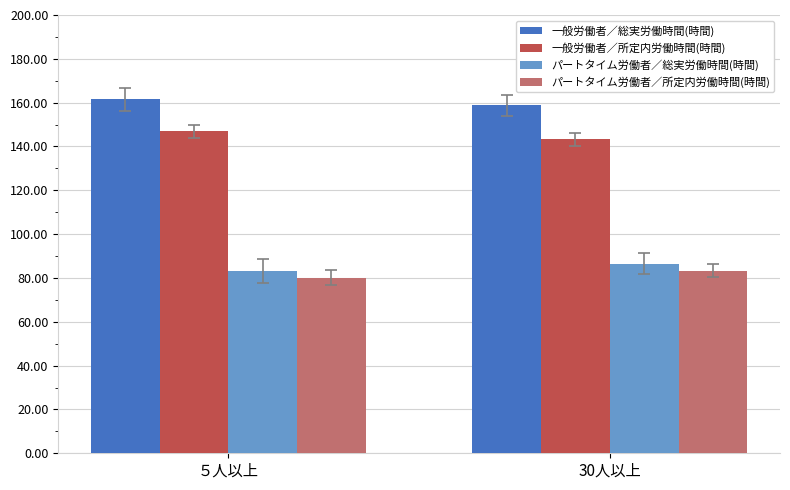

Are the bars grouped side by side (vs. stacked)?

Yes